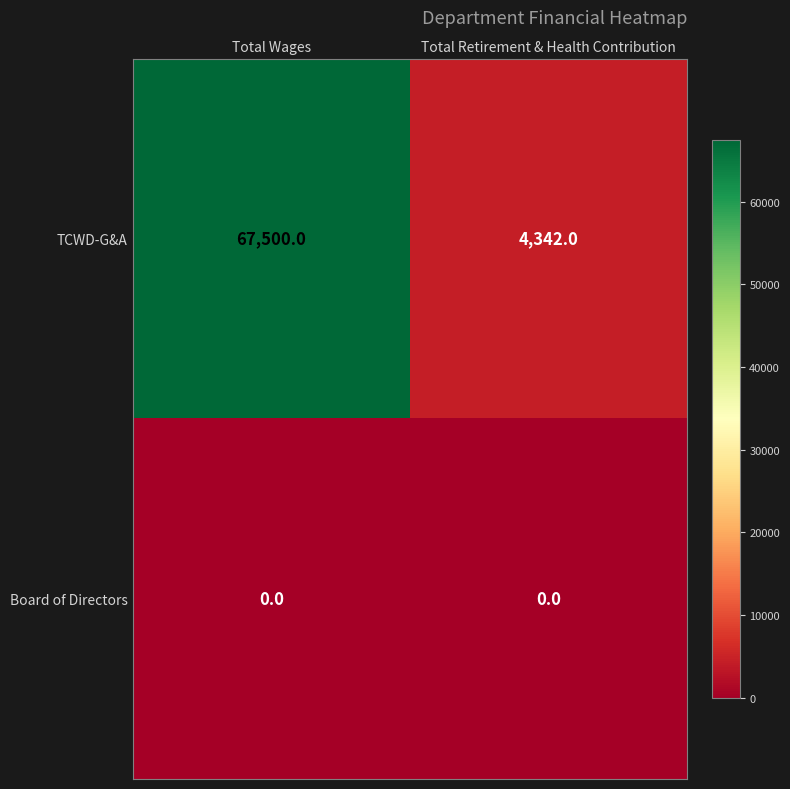

The value of Board of Directors at Total Wages is 0. True or false?

True